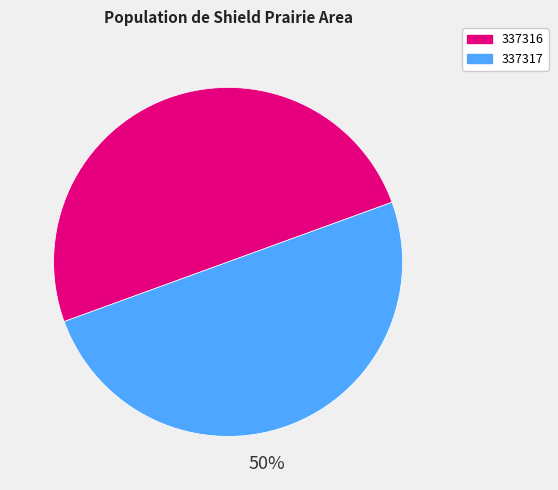

To the nearest percent, what is the combined percentage of 337316 and 337317?

100%